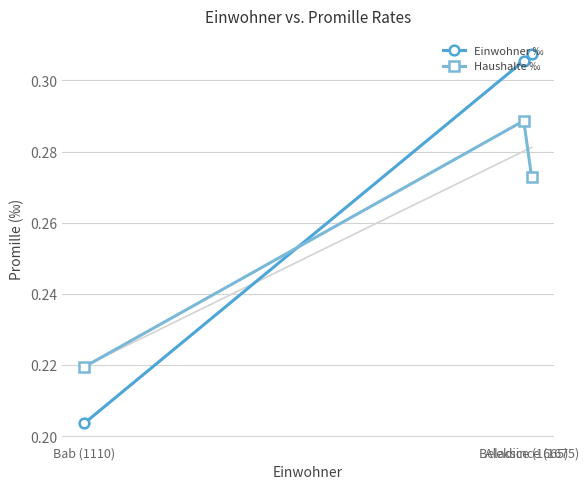

At which category does the chart reach its peak across all series?

Aleksince (1675)